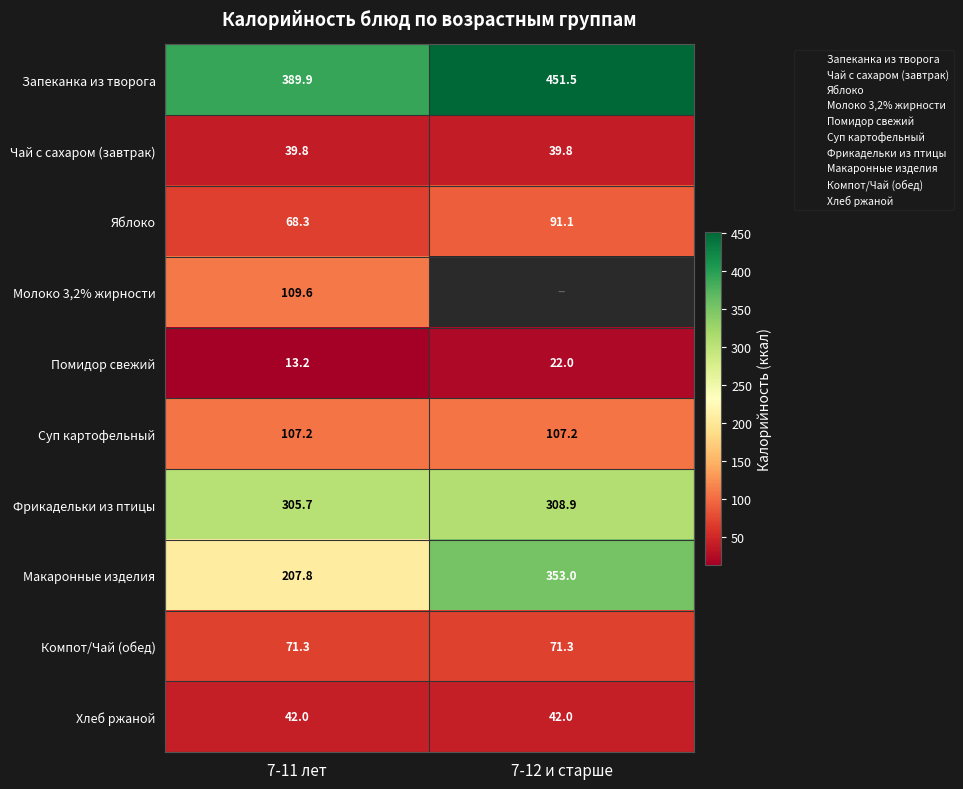

What is the difference between the maximum and minimum values in the Яблоко series?

22.8